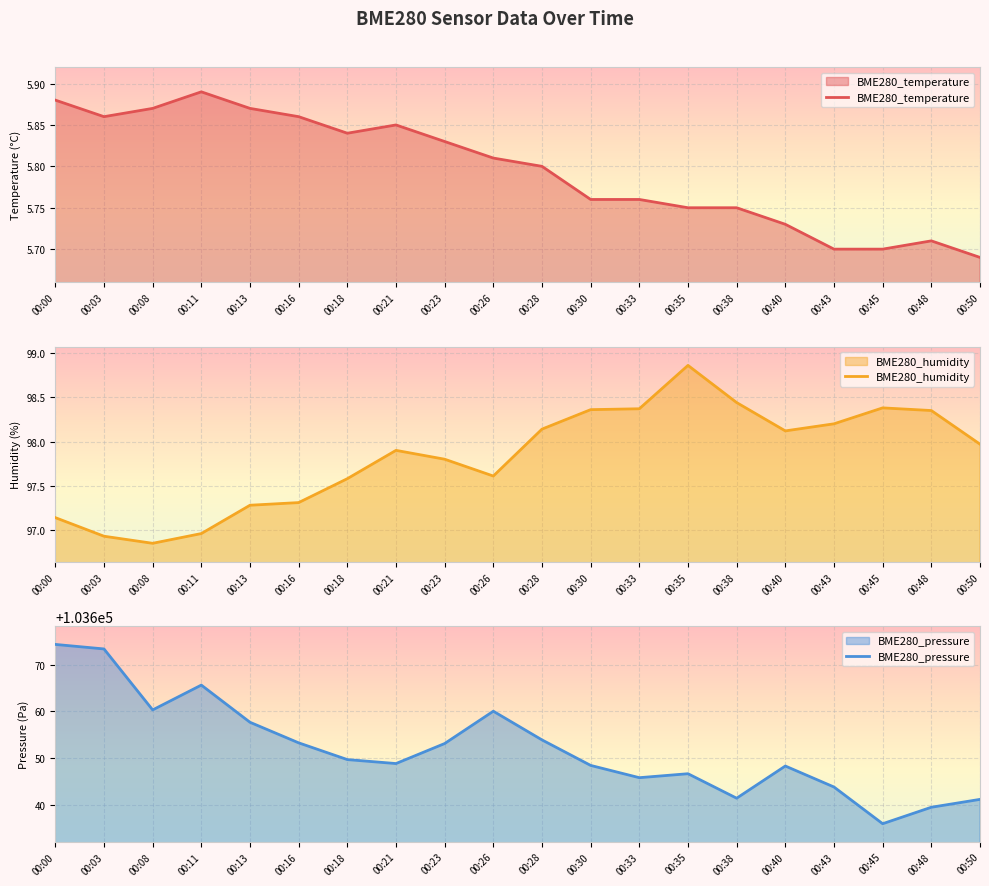

Reading left to right, list all the values displayed in this chart.

BME280_temperature: 00:00=5.9	00:03=5.9	00:08=5.9	00:11=5.9	00:13=5.9	00:16=5.9	00:18=5.8	00:21=5.8	00:23=5.8	00:26=5.8	00:28=5.8	00:30=5.8	00:33=5.8	00:35=5.8	00:38=5.8	00:40=5.7	00:43=5.7	00:45=5.7	00:48=5.7	00:50=5.7
BME280_humidity: 00:00=97.1	00:03=96.9	00:08=96.8	00:11=97.0	00:13=97.3	00:16=97.3	00:18=97.6	00:21=97.9	00:23=97.8	00:26=97.6	00:28=98.1	00:30=98.4	00:33=98.4	00:35=98.9	00:38=98.4	00:40=98.1	00:43=98.2	00:45=98.4	00:48=98.3	00:50=98.0
BME280_pressure: 00:00=103674.4	00:03=103673.4	00:08=103660.3	00:11=103665.7	00:13=103657.7	00:16=103653.3	00:18=103649.7	00:21=103648.8	00:23=103653.1	00:26=103660.1	00:28=103653.9	00:30=103648.4	00:33=103645.8	00:35=103646.7	00:38=103641.4	00:40=103648.3	00:43=103643.8	00:45=103635.9	00:48=103639.5	00:50=103641.2